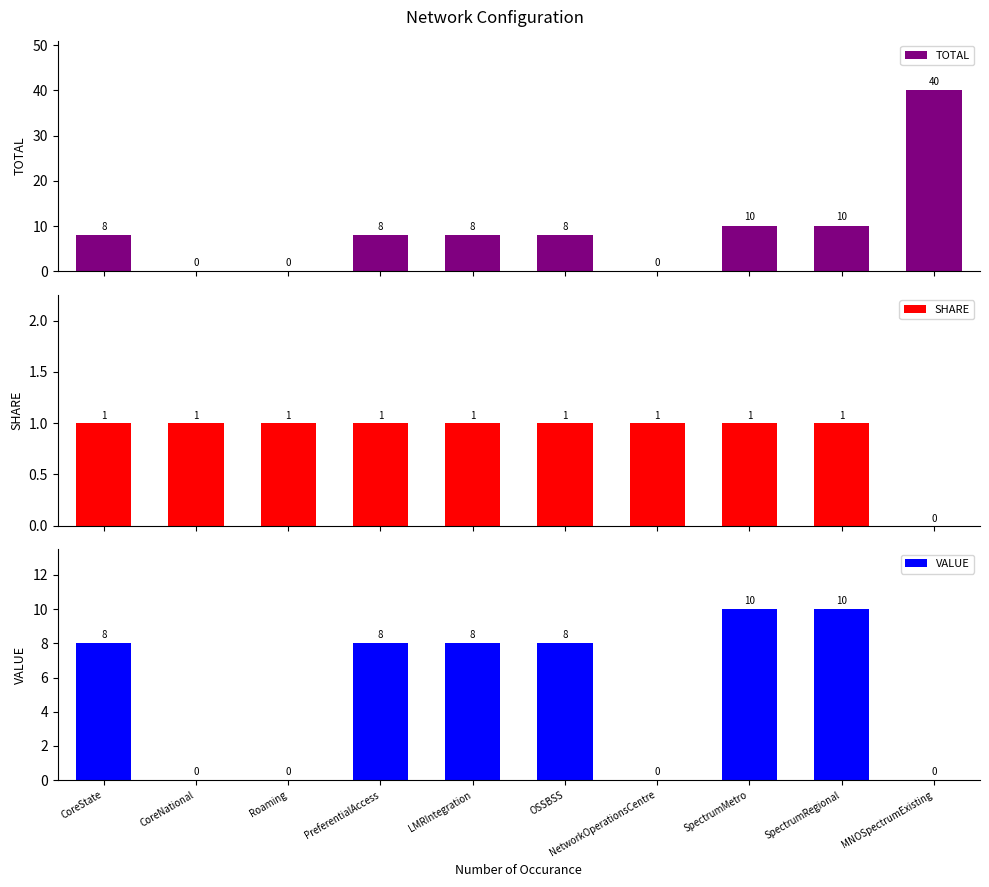

How many groups of bars are there?

10